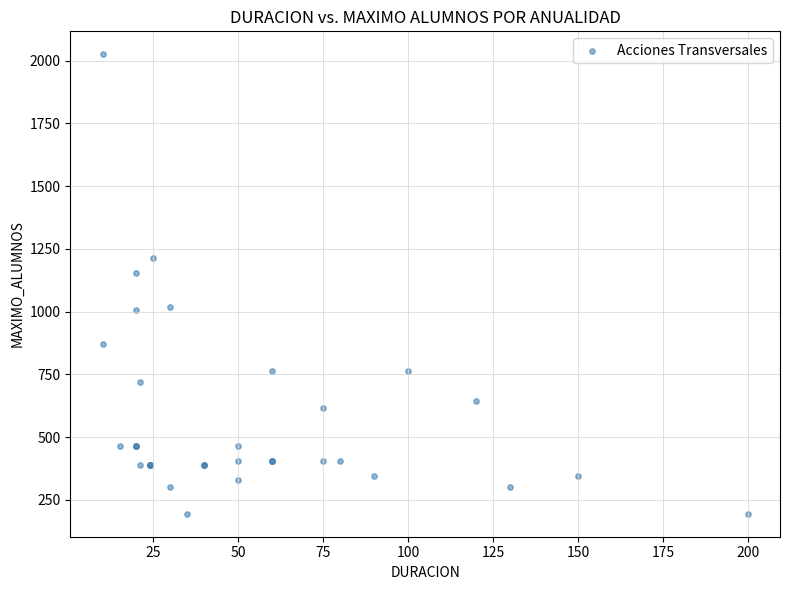

What Y value in the scatter plot is closest to 1110?

1155